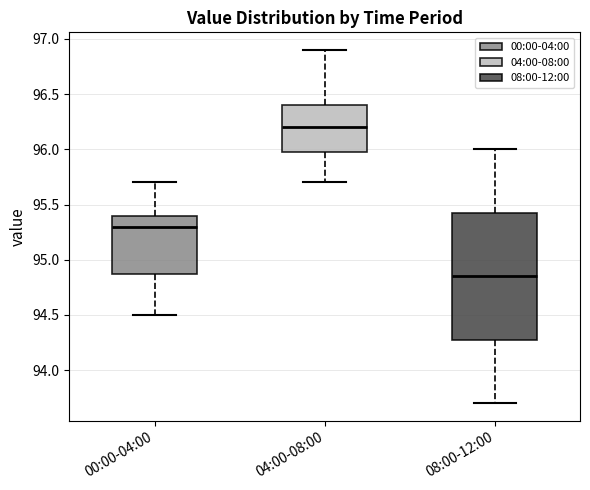

Reading left to right, read every box against the y-axis: the position of its median line, the range the box covers, and the ends of its whiskers. The values are not printed on the chart, so give them approximately, as read against the axis.

00:00-04:00: median 95.30, box 94.90 to 95.40, whiskers 94.50 to 95.70
04:00-08:00: median 96.20, box 96.00 to 96.40, whiskers 95.70 to 96.90
08:00-12:00: median 94.85, box 94.30 to 95.45, whiskers 93.70 to 96.00